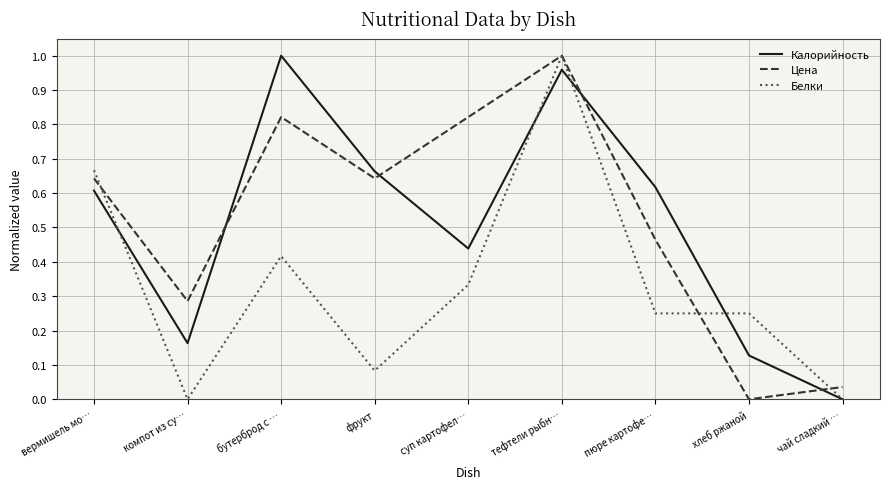

Between which two adjacent categories do Калорийность and Цена first intersect?

компот из су… and бутерброд с …